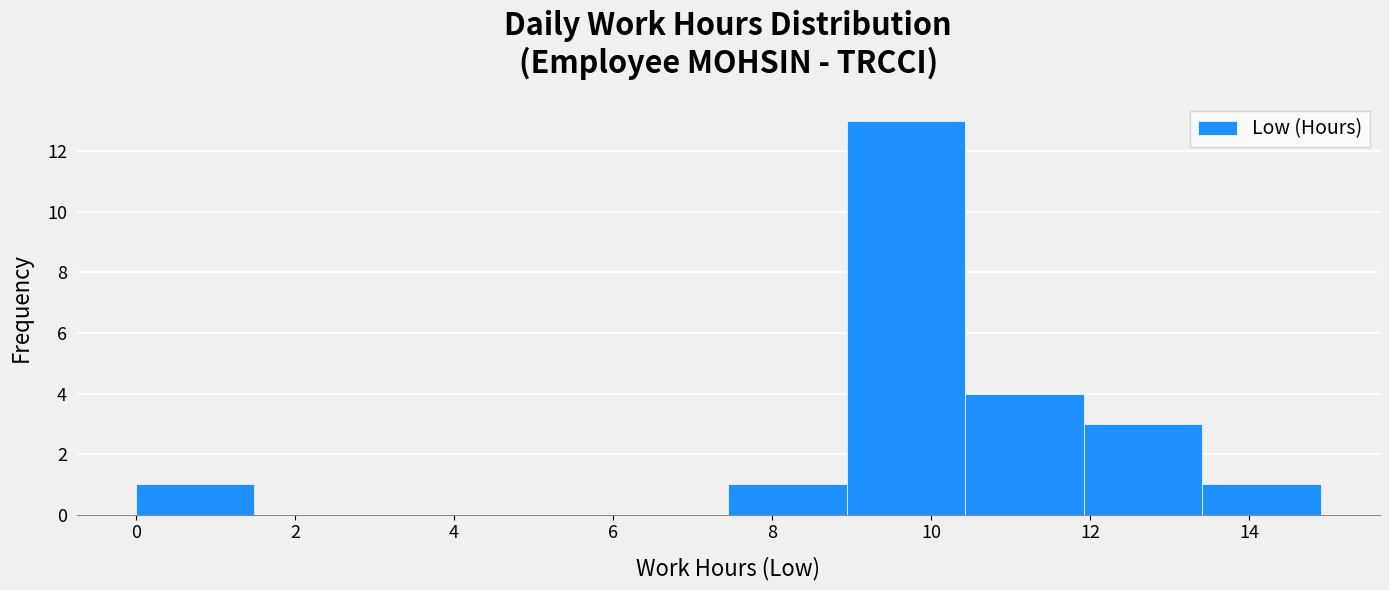

How tall is the bar that spans 10.4 to 12.0 on the x-axis? Neither the bar edges nor the heights are printed on the chart, so give them approximately, as read against the axes.

4